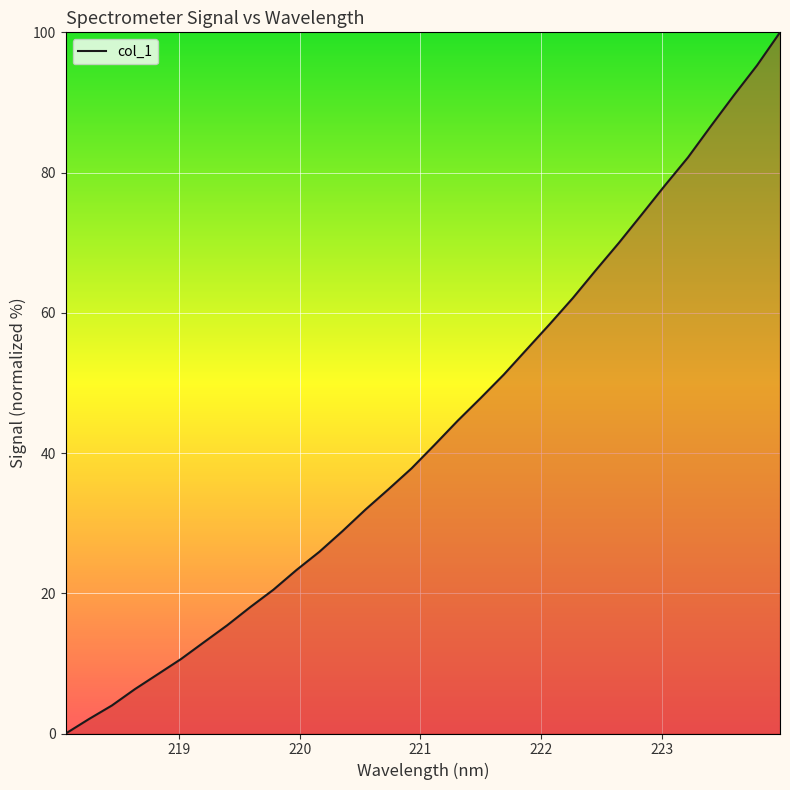

What is the greatest value displayed?

100.0